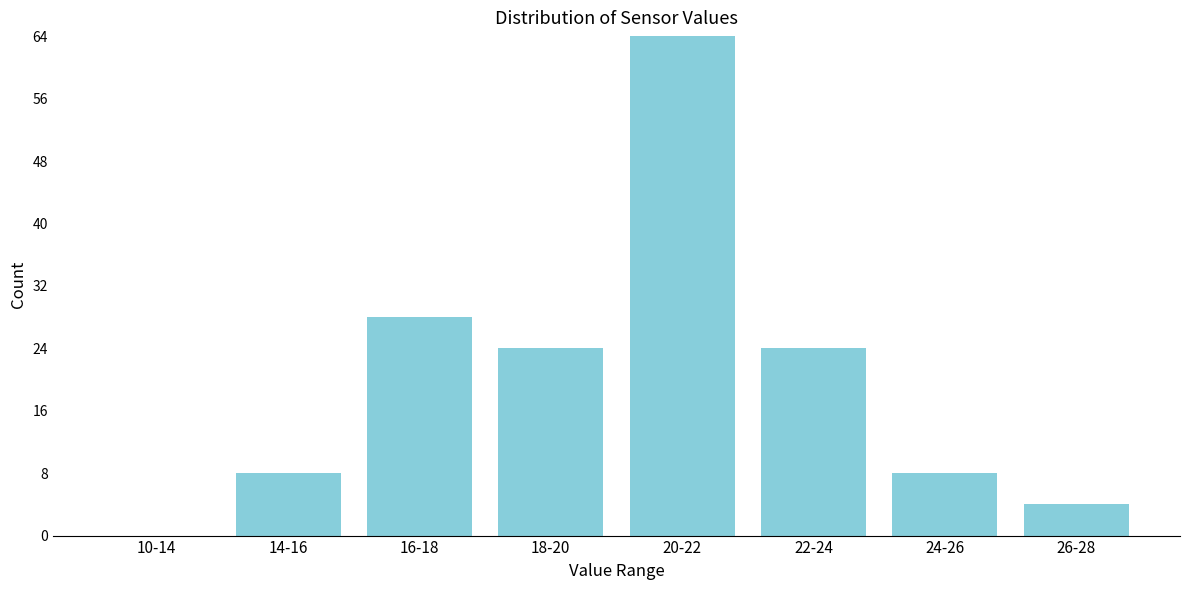

Reading right to left, transcribe all the data shown in this chart.

26-28=4	24-26=8	22-24=24	20-22=64	18-20=24	16-18=28	14-16=8	10-14=0